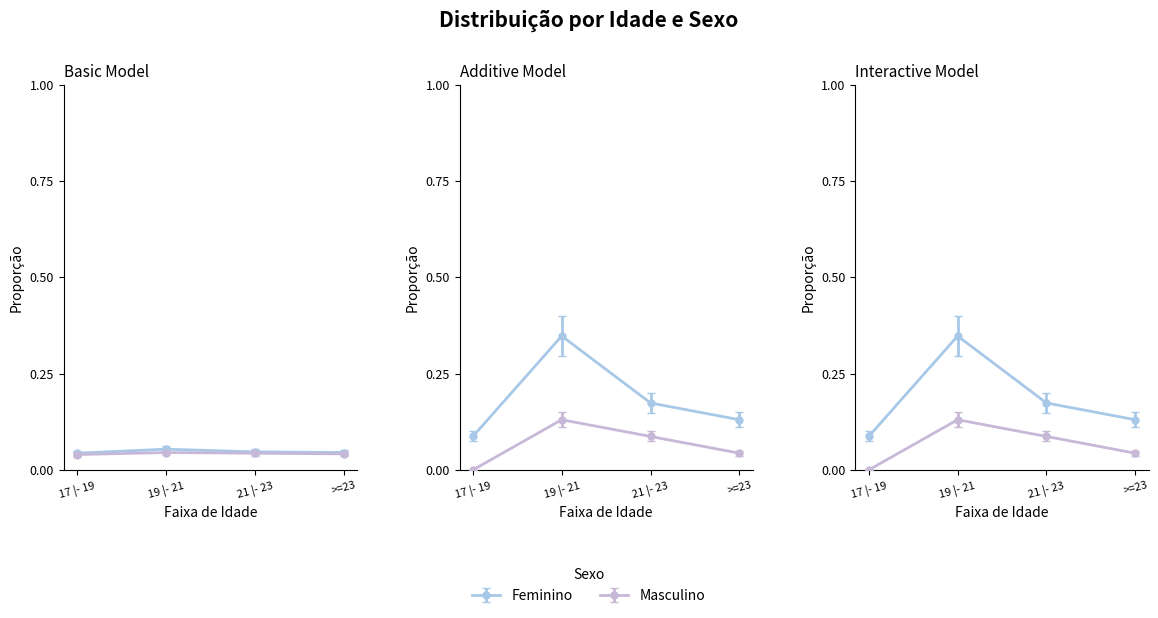

True or false: Masculino and Feminino intersect in this chart.

False